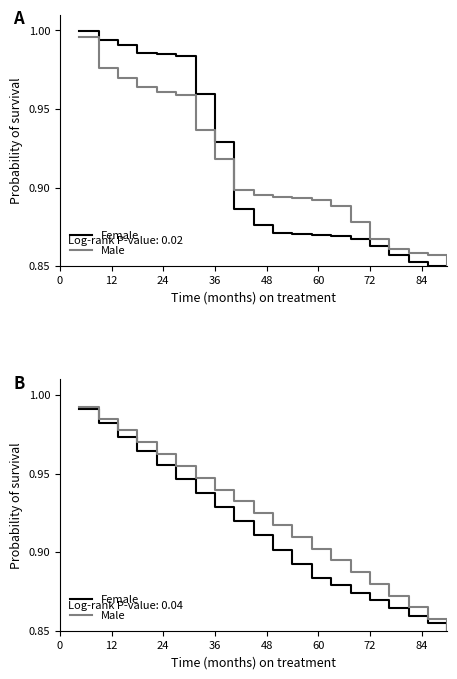

Rank the series at 72 from lowest to highest value.

Female, Male